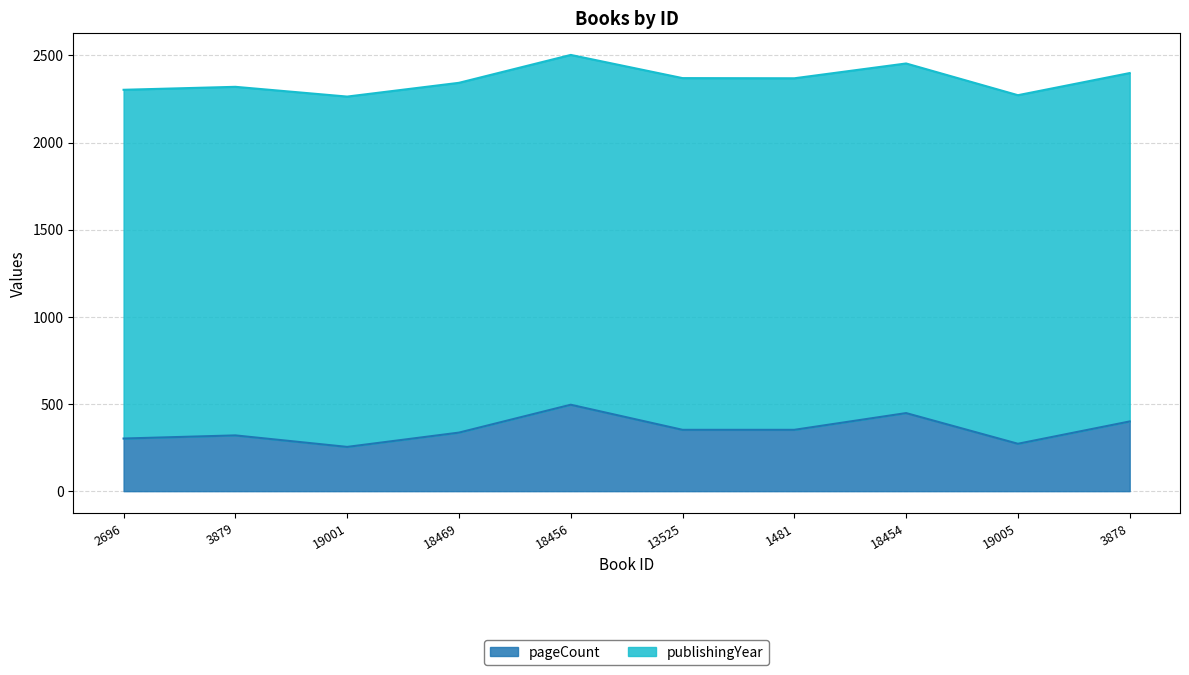

Between 18454 and 13525, which is larger?

18454